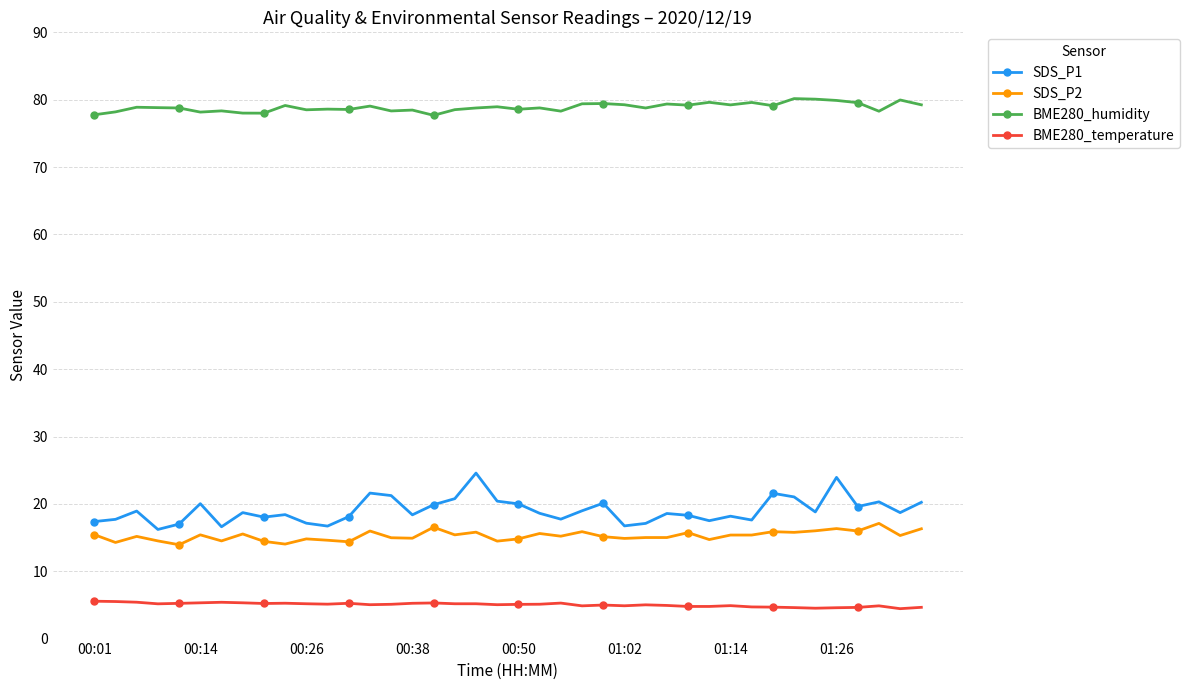

True or false: SDS_P2 and BME280_temperature cross at least once.

False